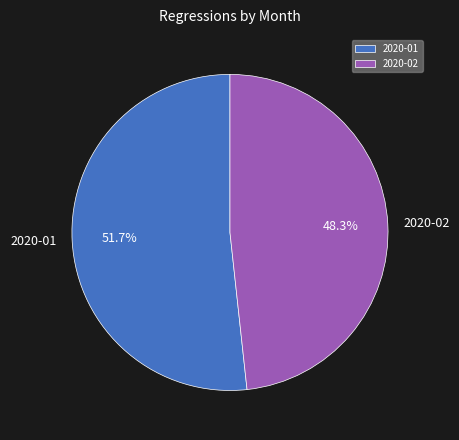

Approximately how many times larger is the value at 2020-02 compared to 2020-01?

0.9